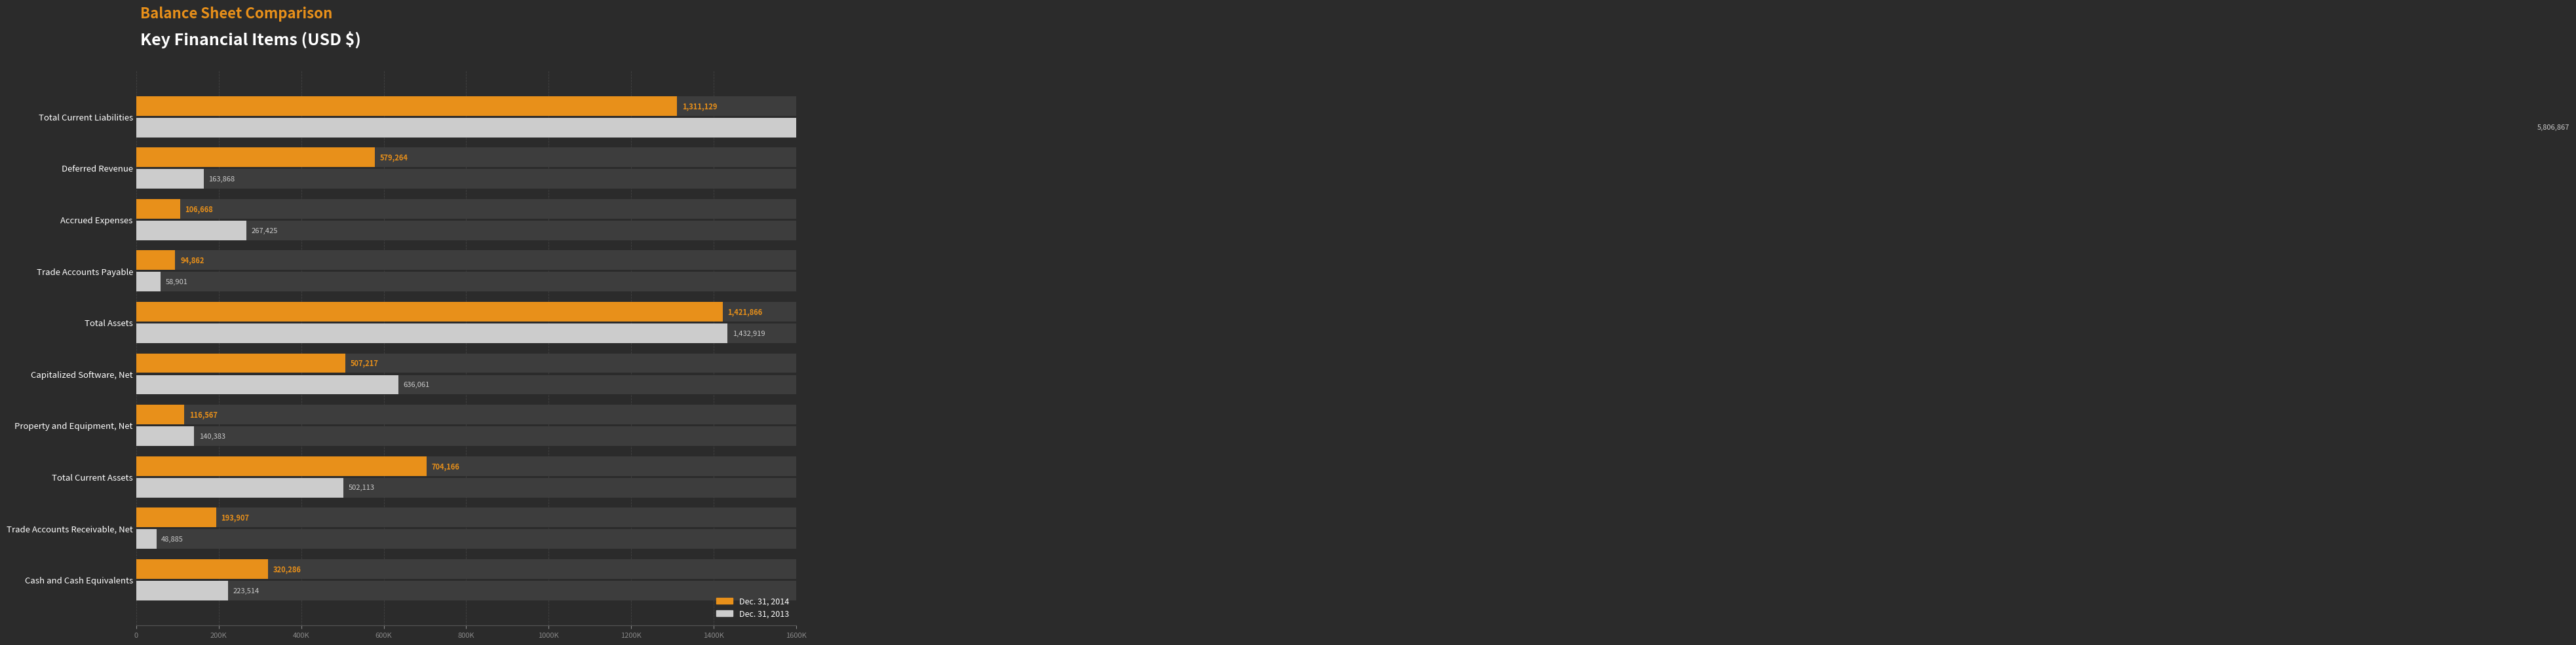

Which series has the widest spread of values?

Dec. 31, 2013